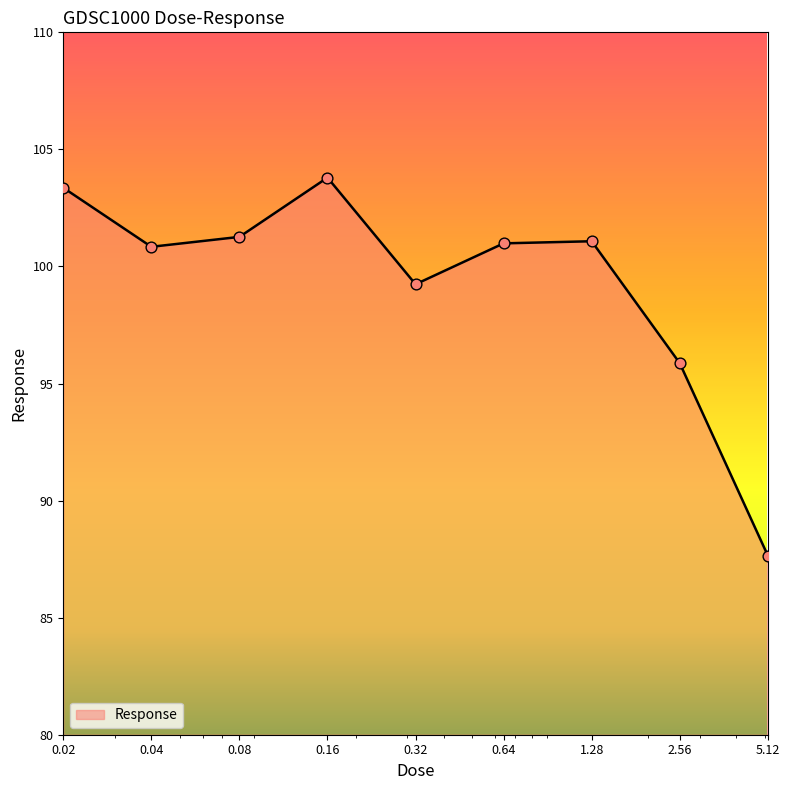

What is the maximum value shown in the chart?

103.8